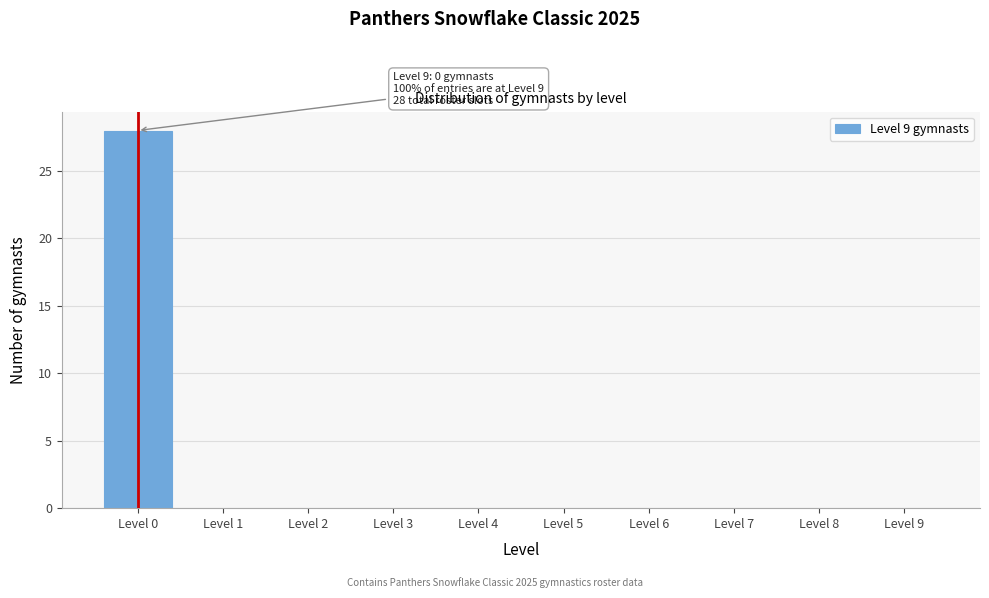

Reading right to left, list all the values displayed in this chart.

Level 9=0	Level 8=0	Level 7=0	Level 6=0	Level 5=0	Level 4=0	Level 3=0	Level 2=0	Level 1=0	Level 0=28